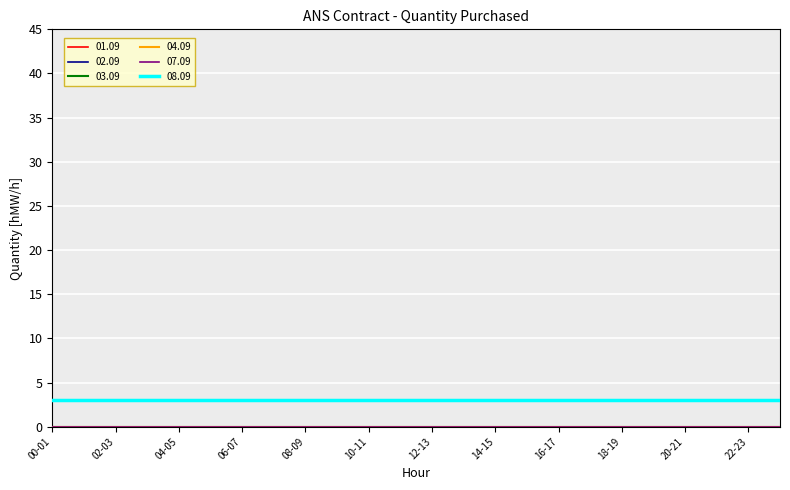

Does the chart display data point markers on the line(s)?

No